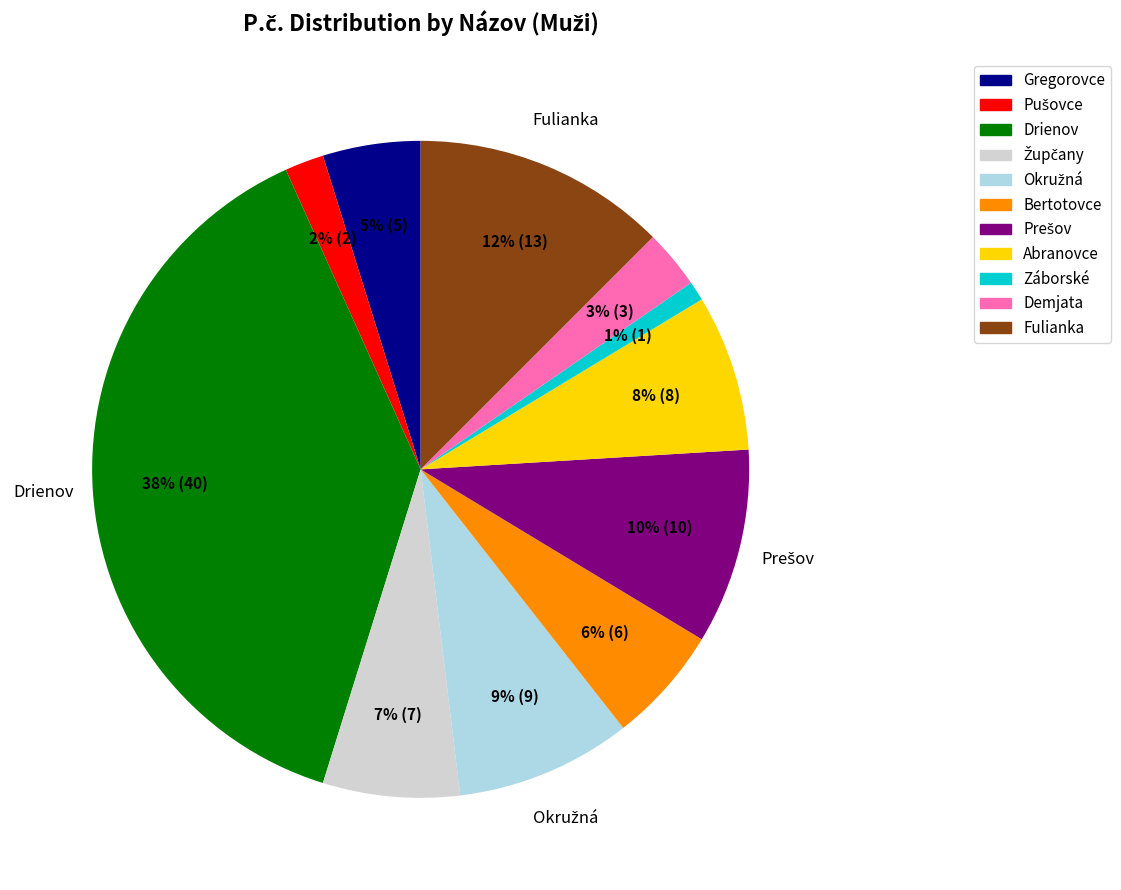

What is the smallest slice in the pie chart?

Záborské